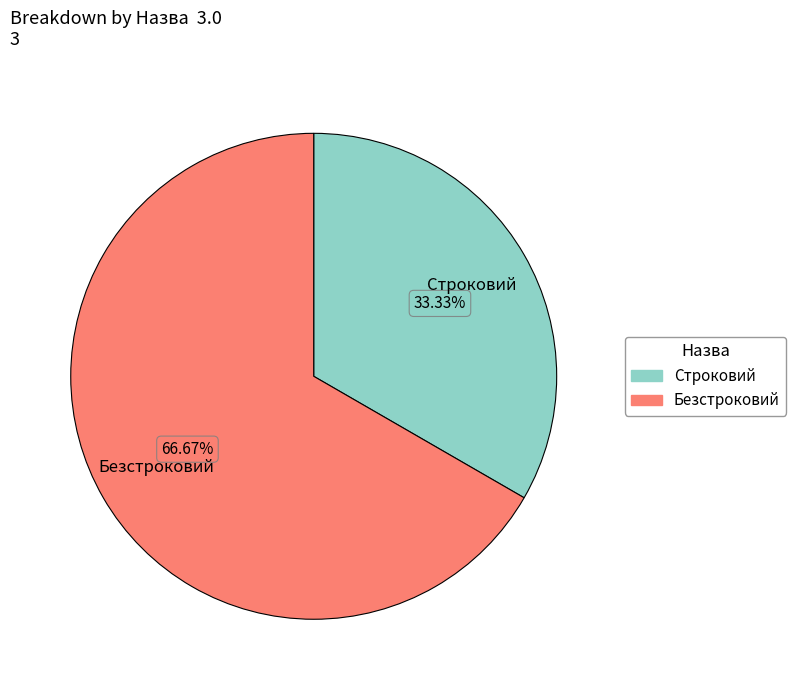

How many slices are in this pie chart?

2